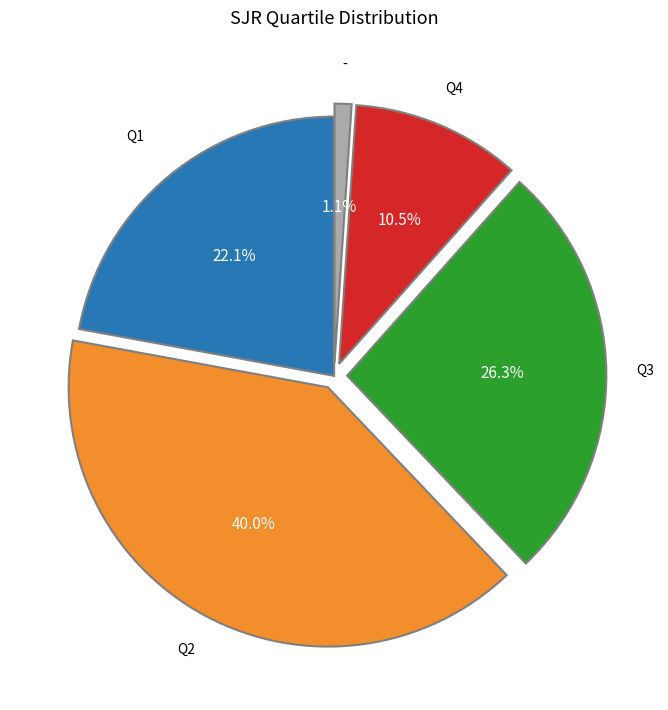

Is there a majority slice in this chart?

No